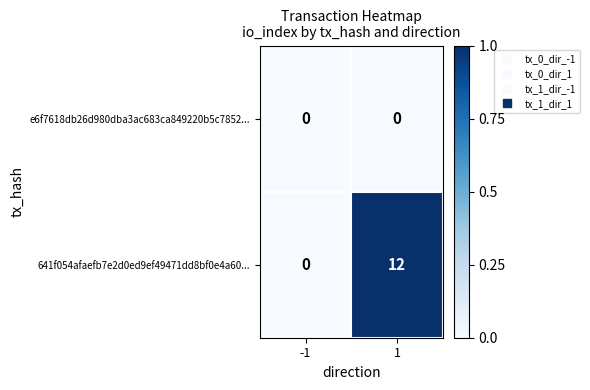

What is the sum of all 641f054afaefb7e2d0ed9ef49471dd8bf0e4a60... values?

12